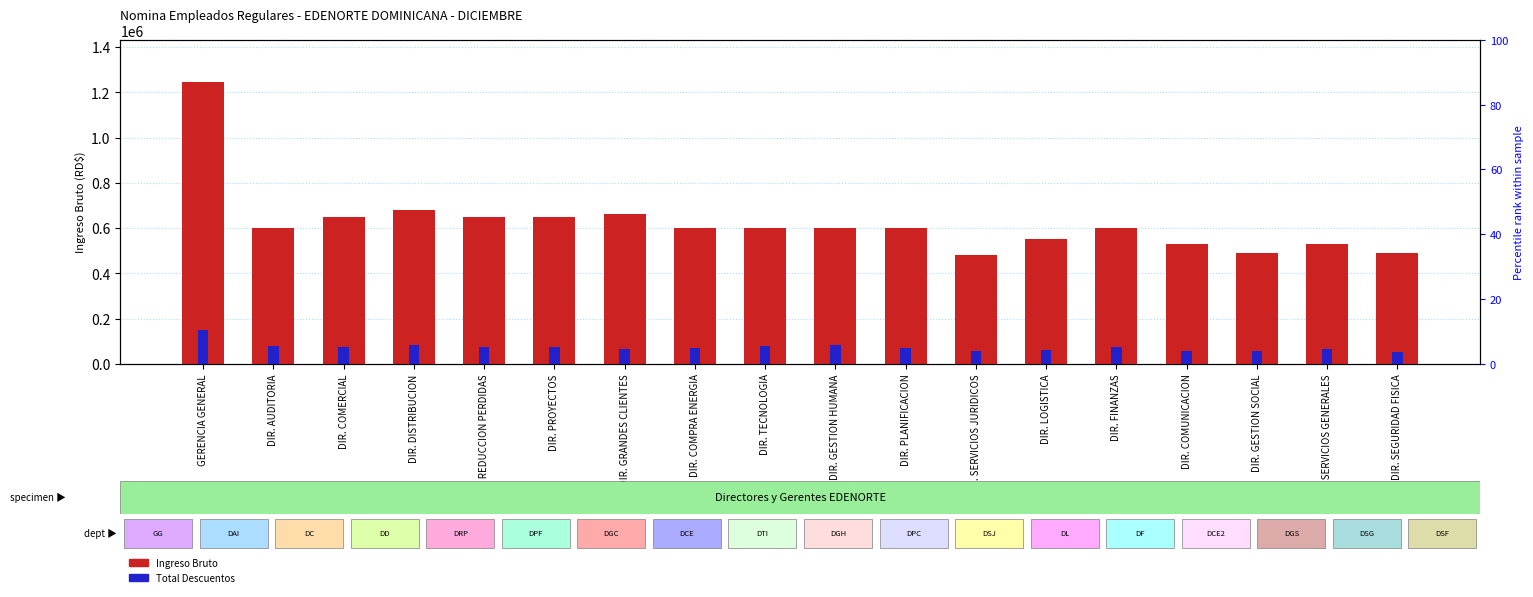

At which label is Total Descuentos closest to 101218?

DIR. GESTION HUMANA